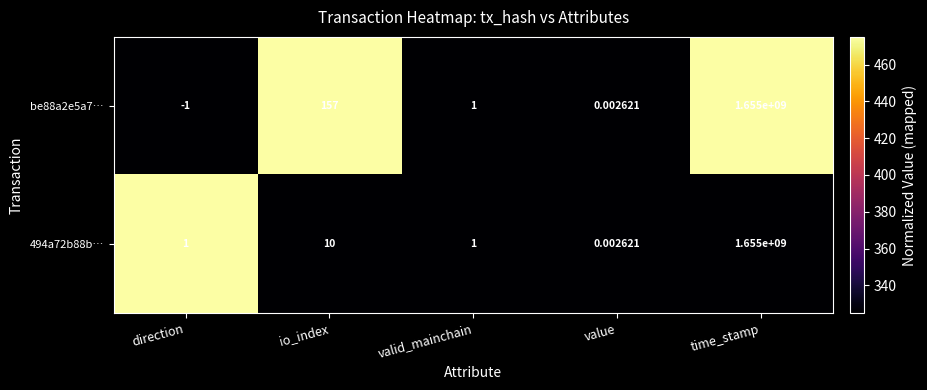

At which label does be88a2e5a7… first exceed 1?

io_index